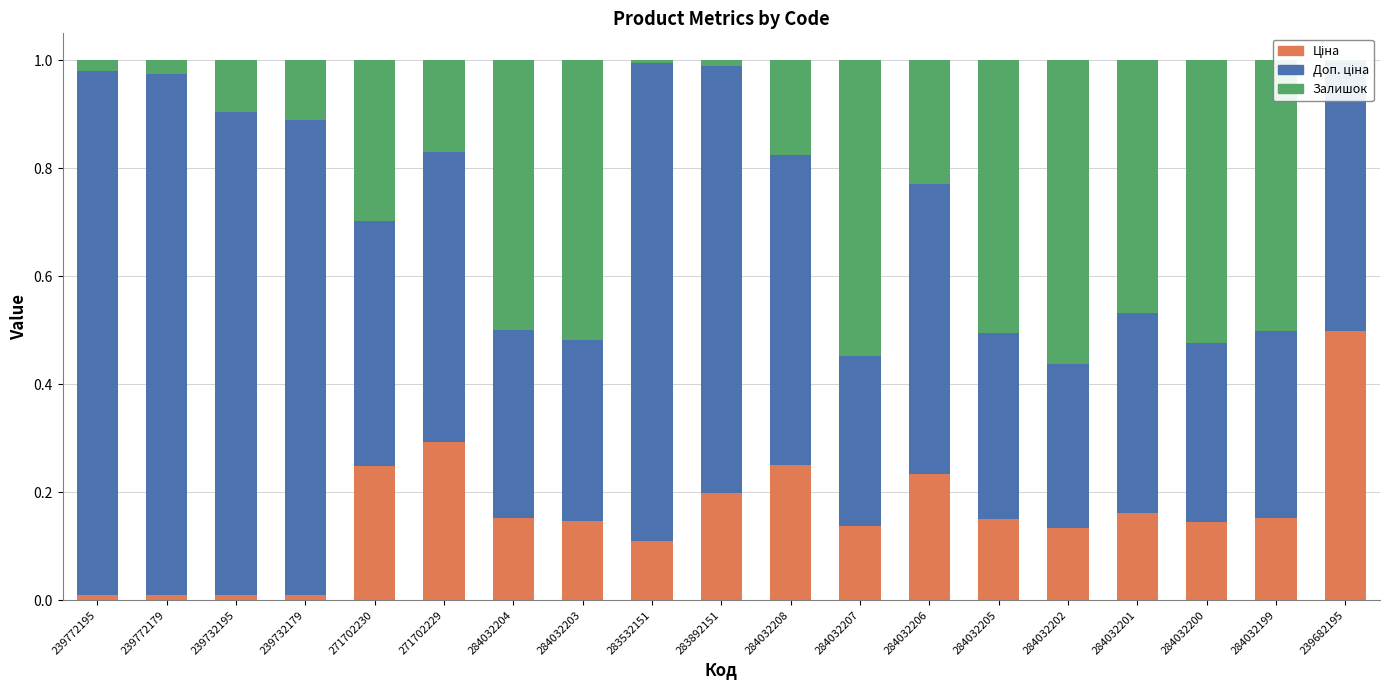

Are the bars horizontal?

No